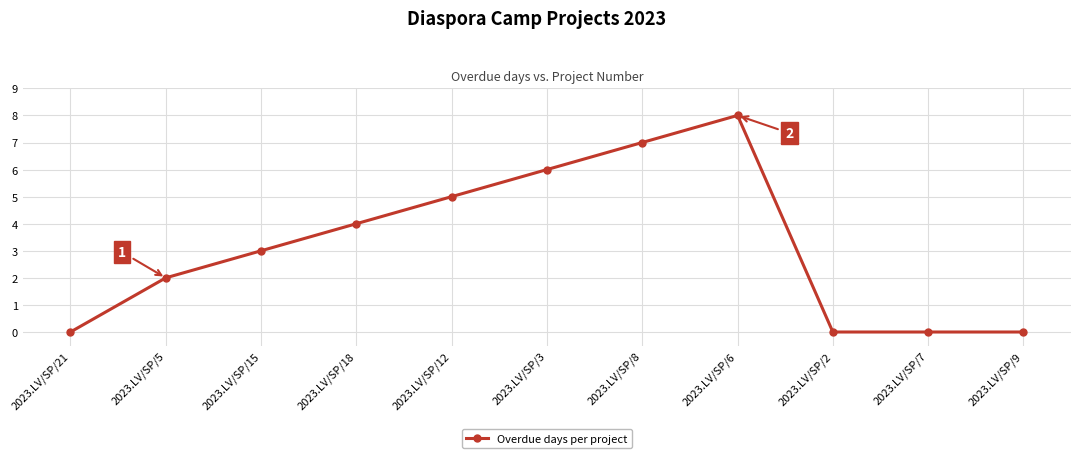

Reading left to right, list all the values displayed in this chart.

0	2	3	4	5	6	7	8	0	0	0